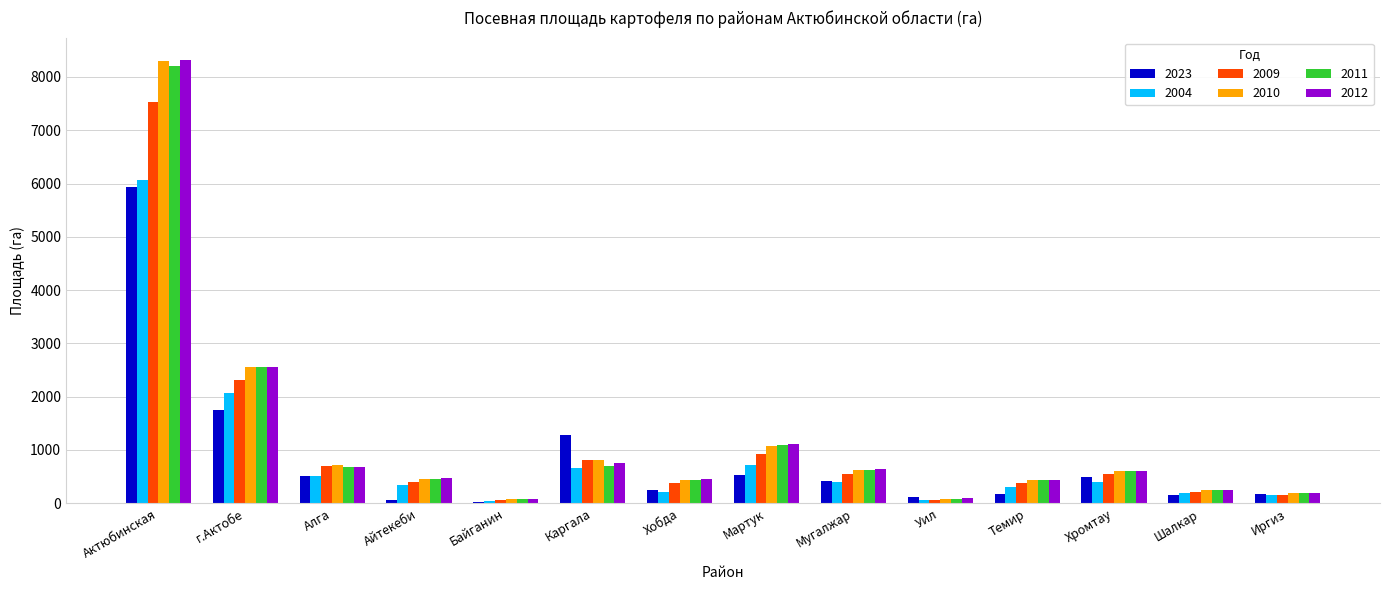

At which category is the sum across all series the highest?

Актюбинская